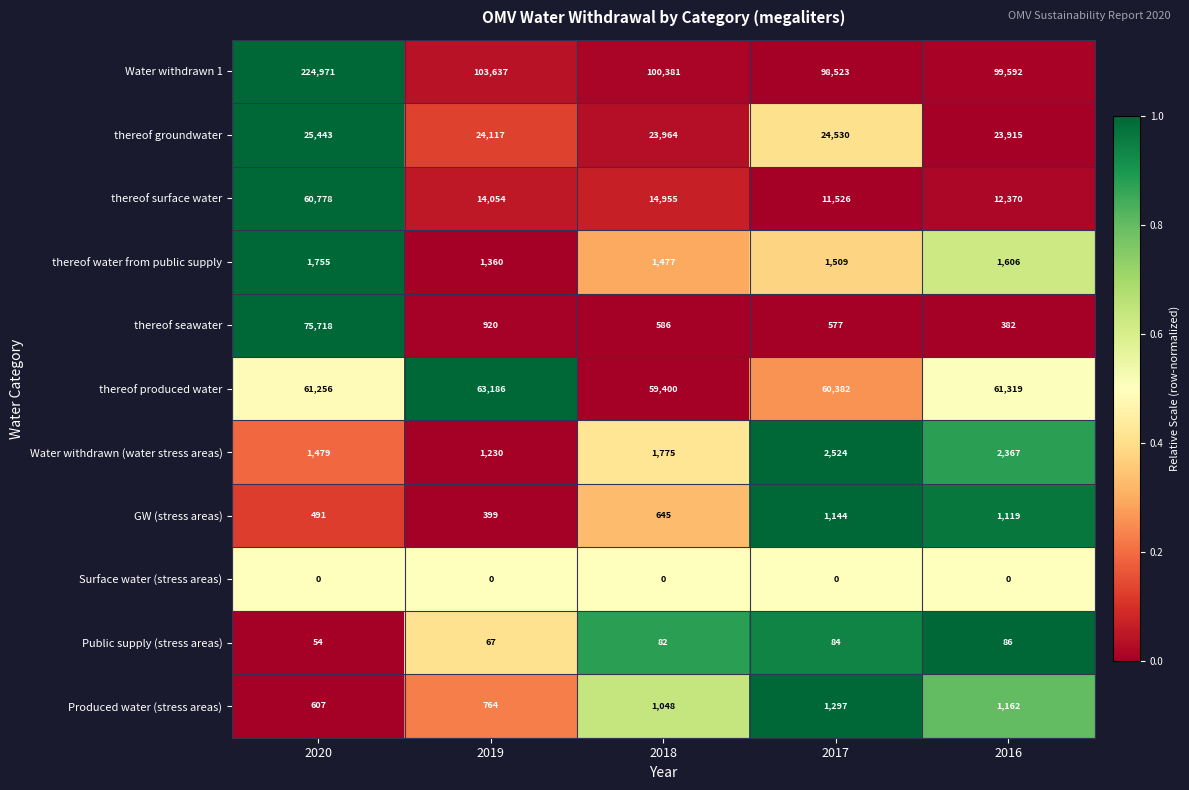

At which category is the sum across all series the highest?

2020